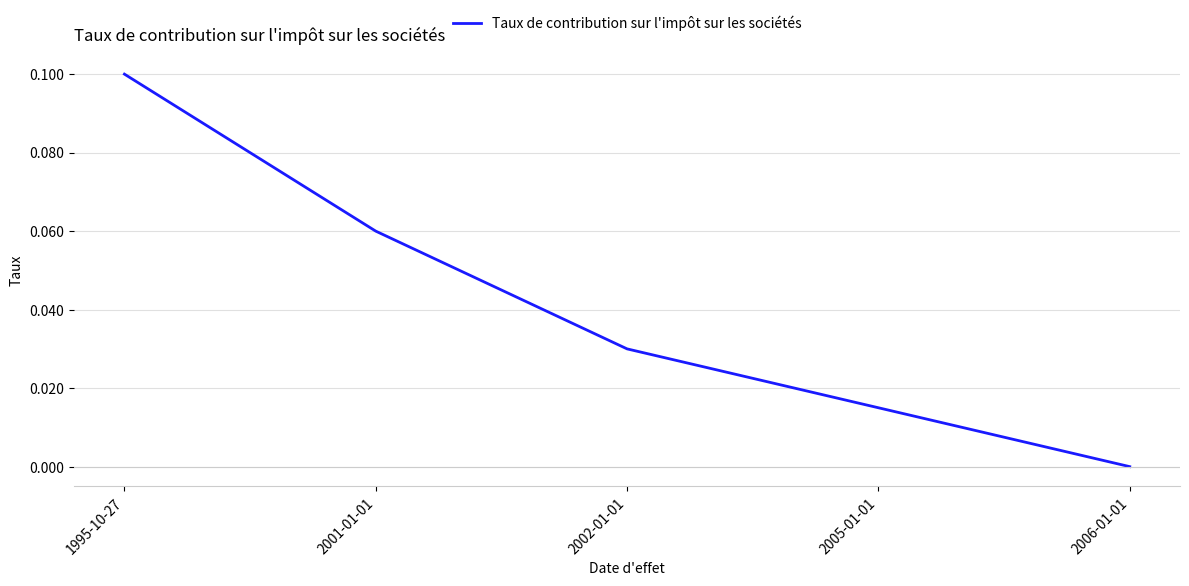

The value at 2002-01-01 is 0.0. True or false?

True